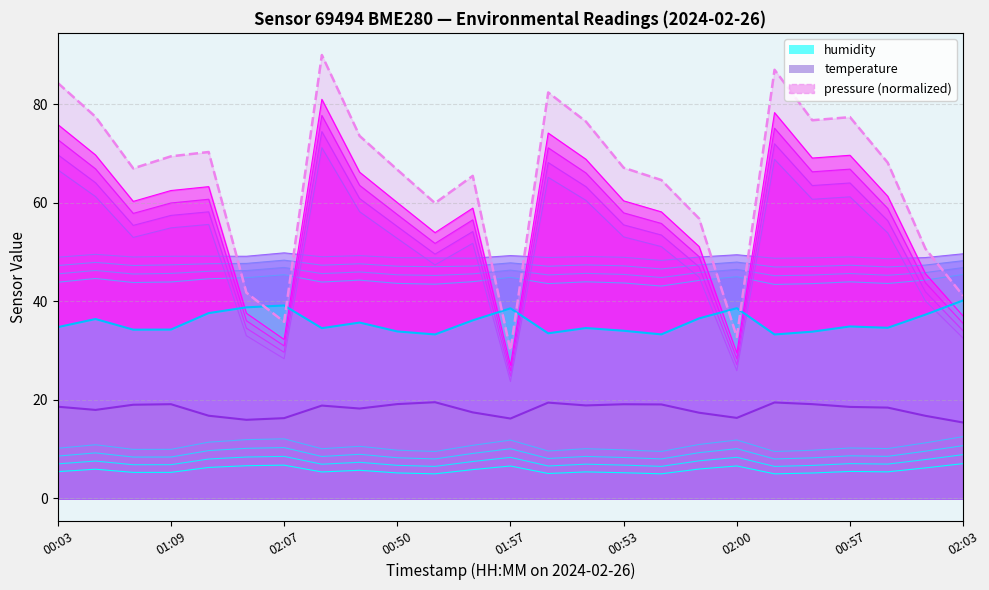

What are all the series names shown in the legend?

pressure, temperature, humidity